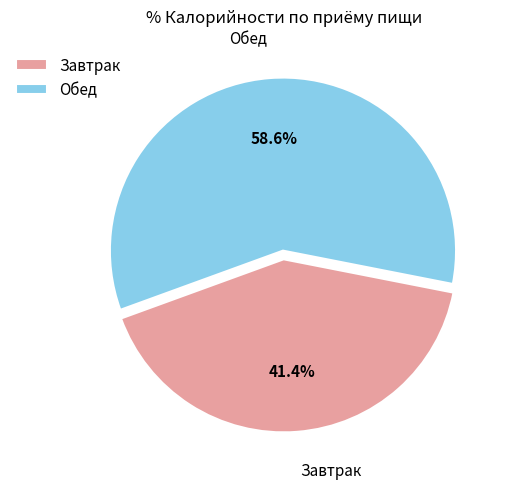

How many segments does this pie chart have?

2